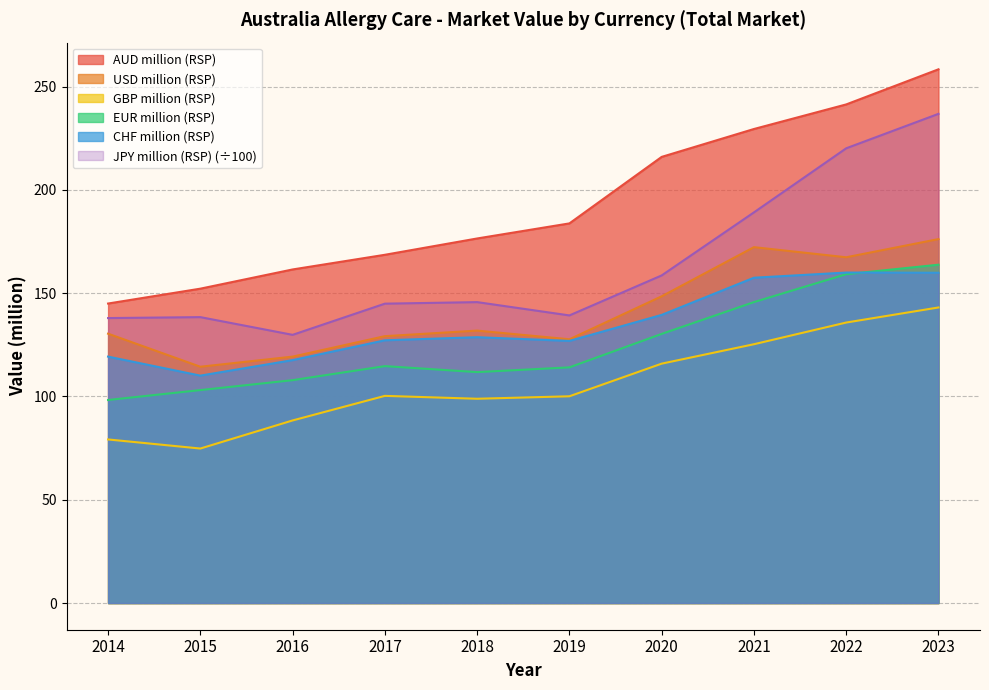

Count the number of categories in the chart.

10